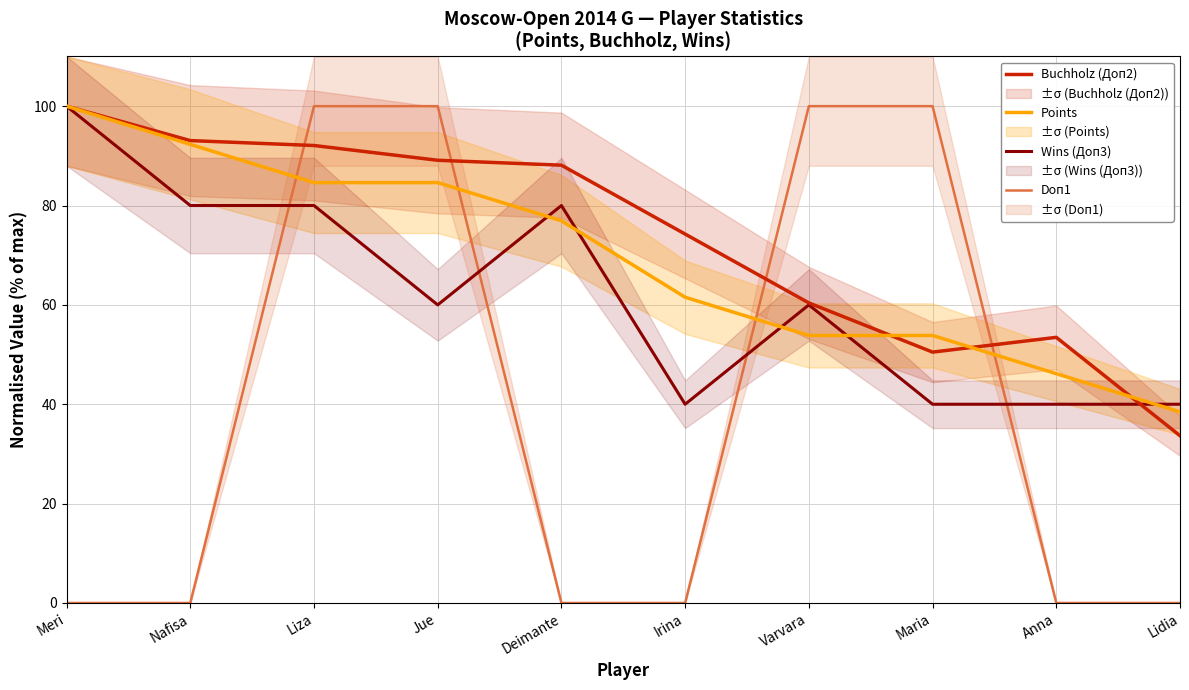

What is the difference between the maximum and second lowest values in the Wins (Доп3) series?

60.0